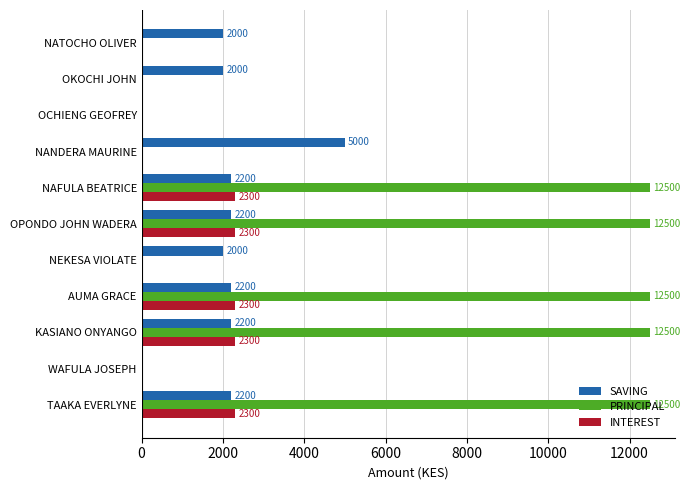

What is the total value across all series at NATOCHO OLIVER?

2000